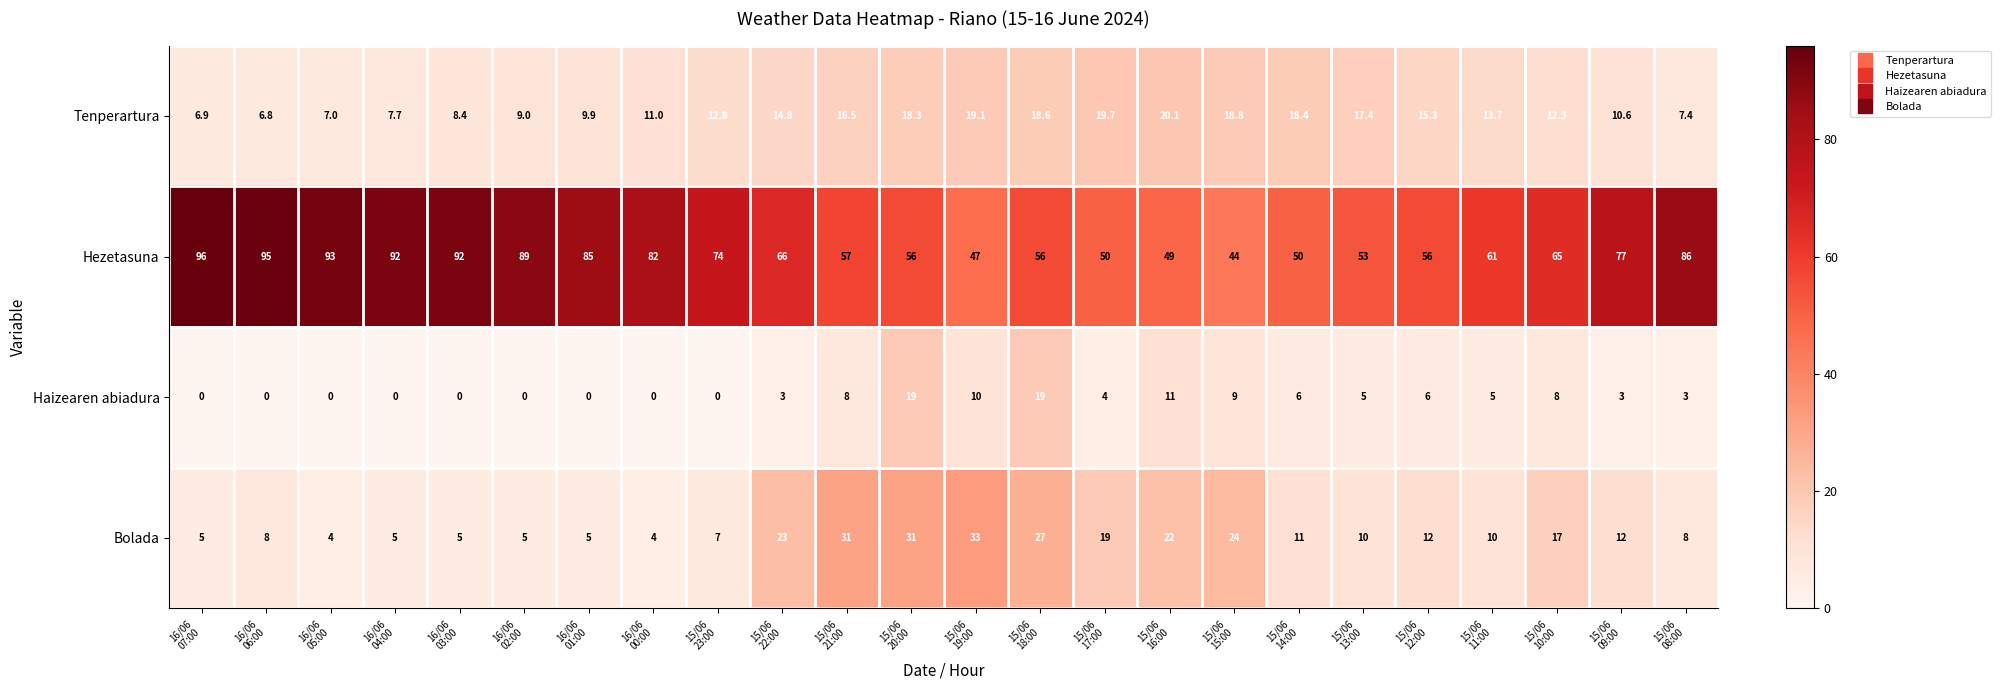

What is the maximum value shown in the chart?

96.0